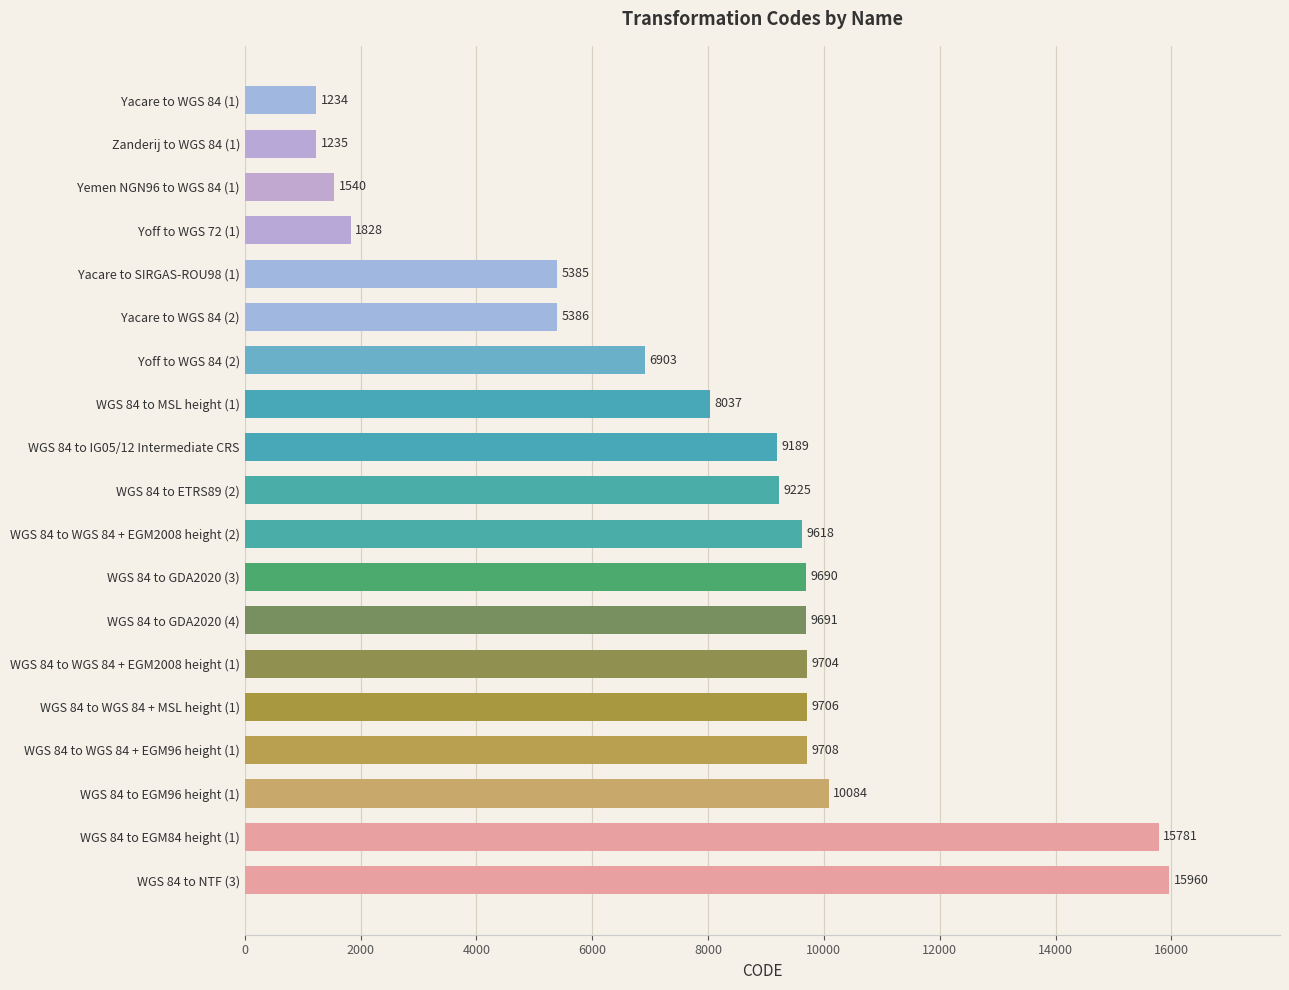

Which has a higher value, WGS 84 to GDA2020 (3) or Yoff to WGS 84 (2)?

WGS 84 to GDA2020 (3)